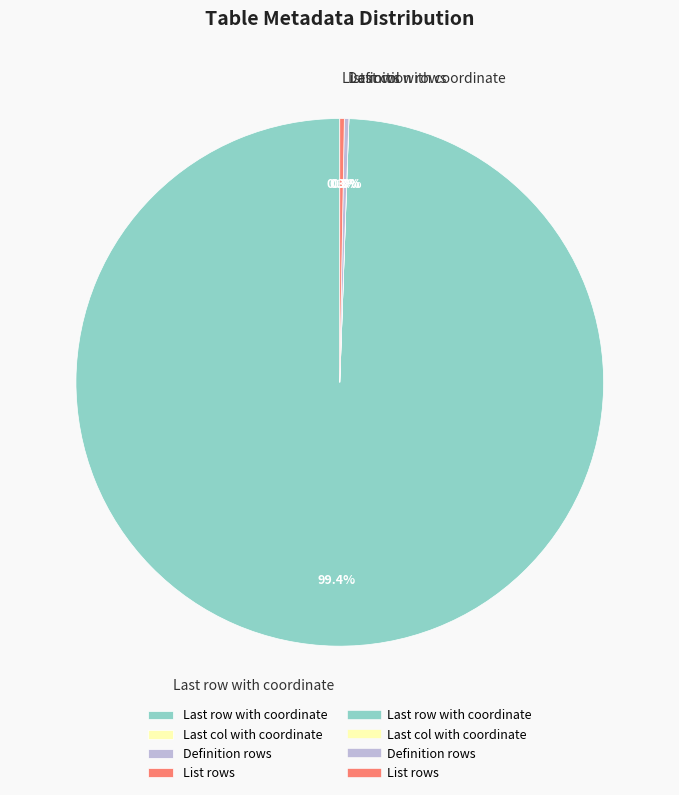

Which slice is the largest?

Last row with coordinate